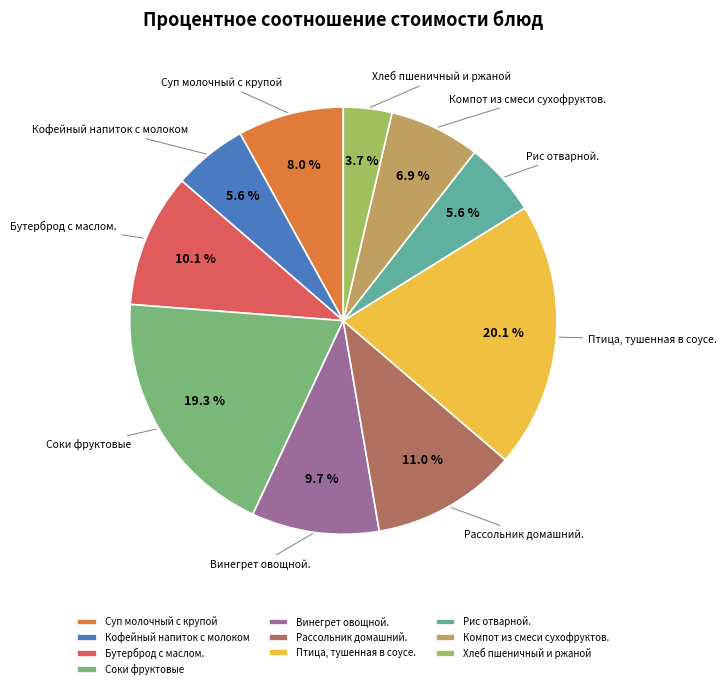

Between Суп молочный с крупой and Рис отварной., which is larger?

Суп молочный с крупой